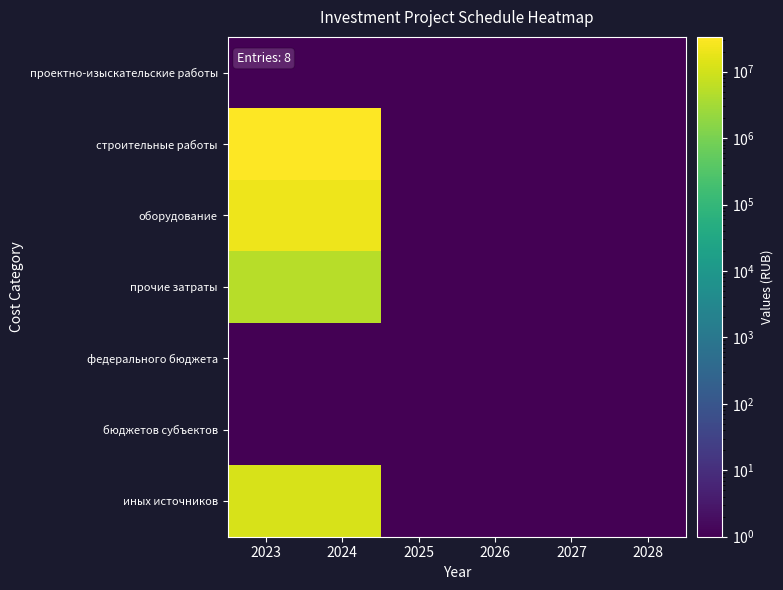

Which category has the lowest value across all series?

2023